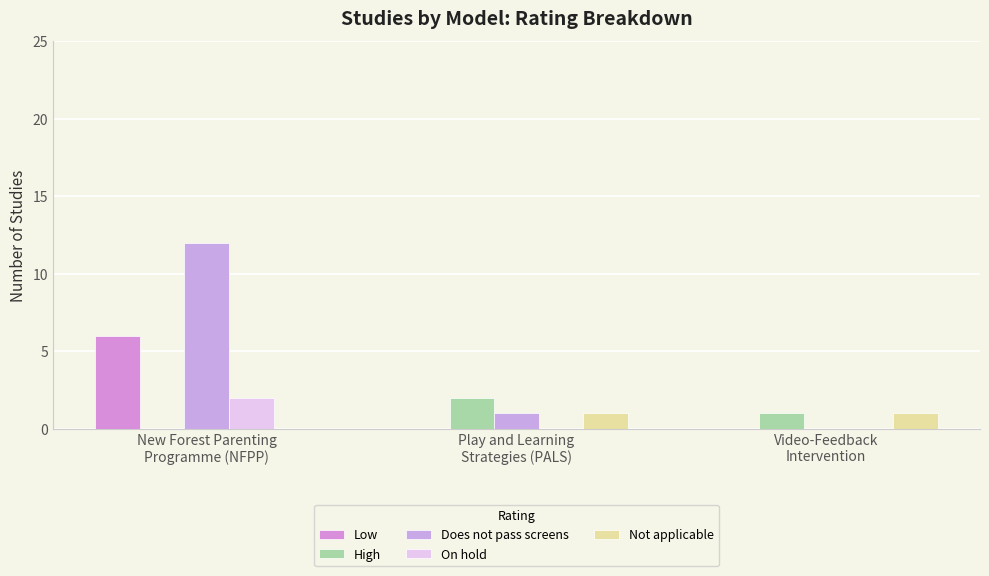

Which category has the highest value in the Does not pass screens series?

New Forest Parenting
Programme (NFPP)